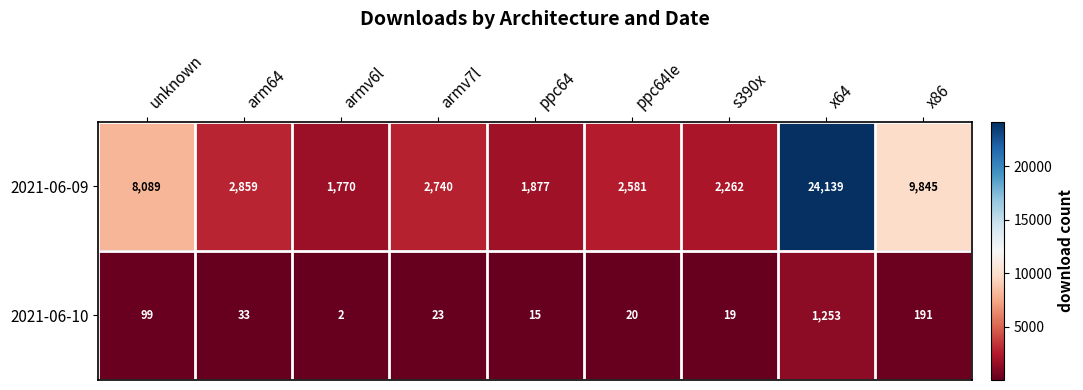

The value of 2021-06-10 at ppc64le is 29. True or false?

False